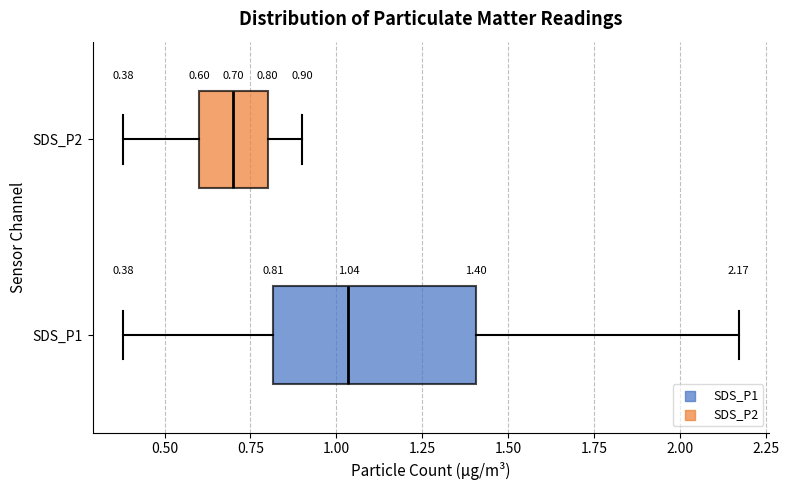

Which box is the widest, from its left edge to its right edge?

SDS_P1